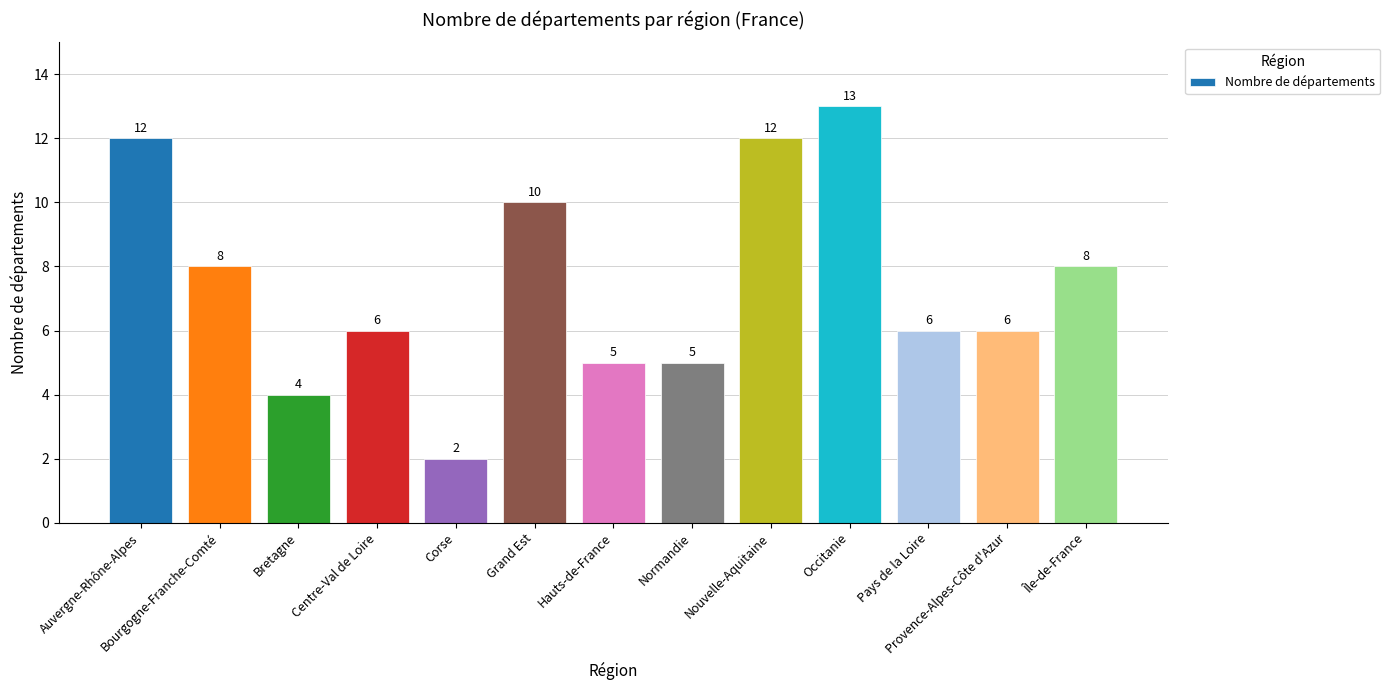

Reading right to left, what are all the values shown in this chart?

8	6	6	13	12	5	5	10	2	6	4	8	12